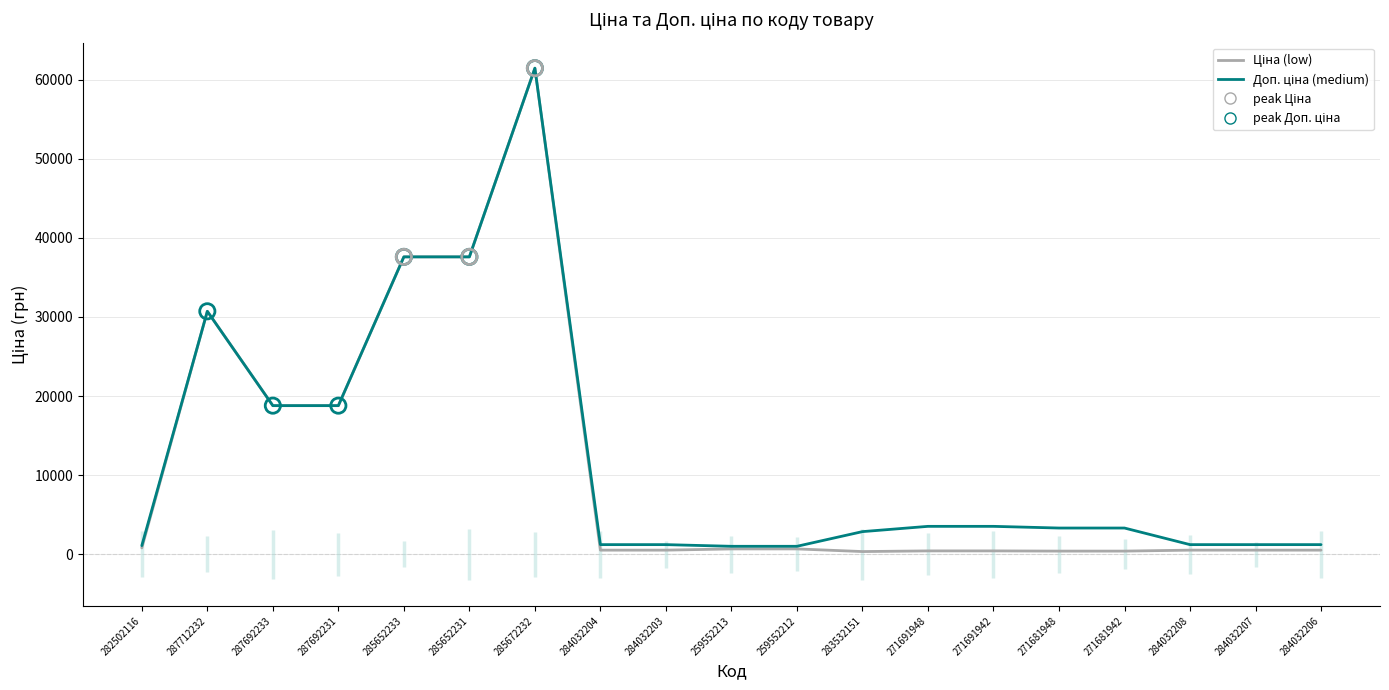

Which series contains the highest Y value?

Ціна (low)